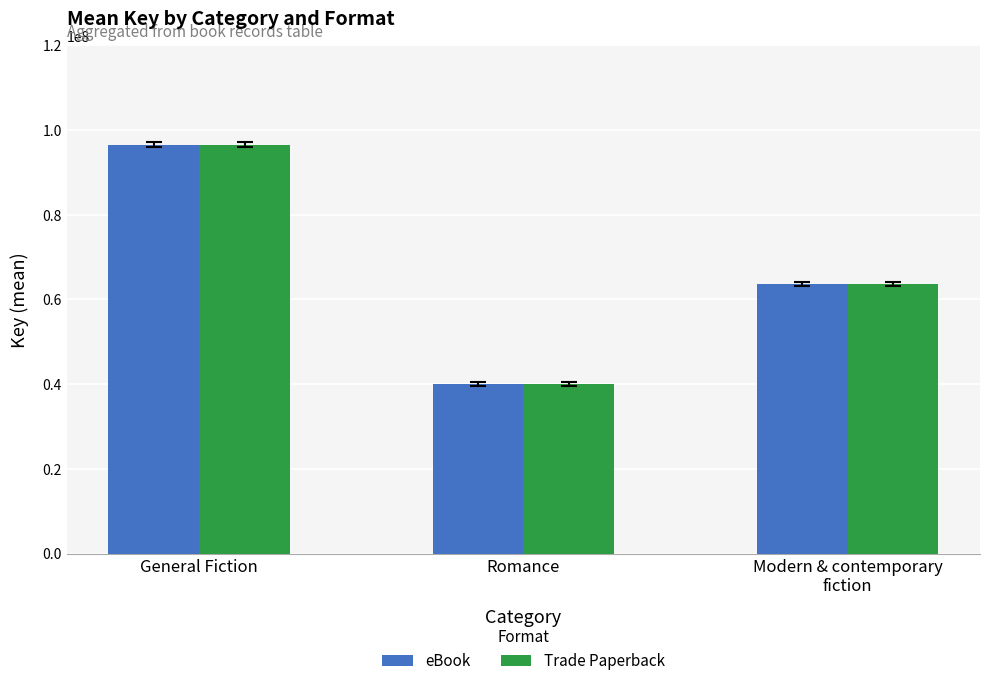

How many distinct data groups are displayed?

2